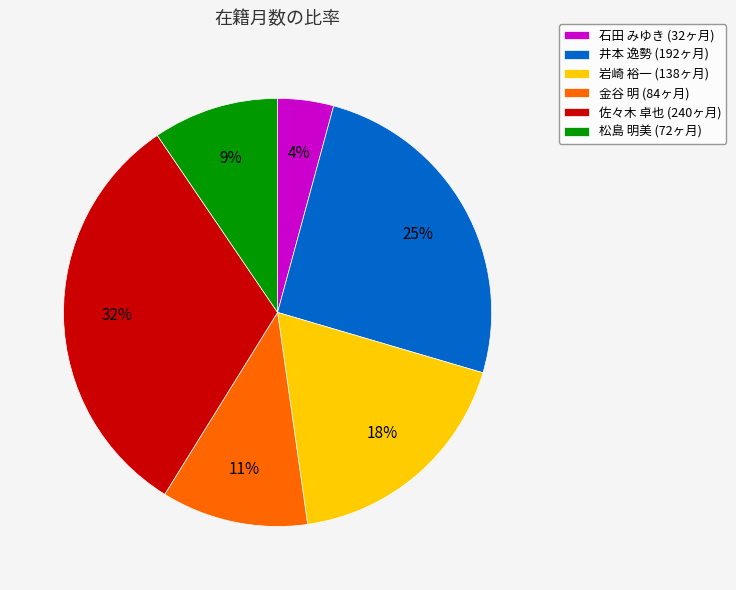

To the nearest percent, what portion does 石田 みゆき (32ヶ月) represent?

4%